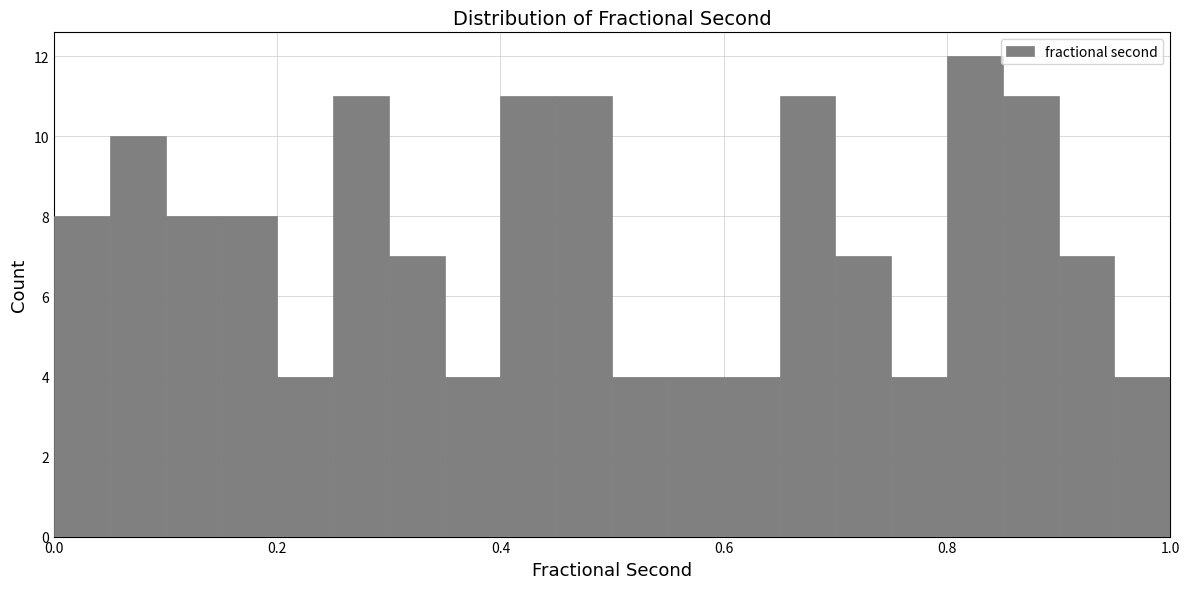

Read against the x-axis, roughly where is the centre of the tallest bar?

0.82